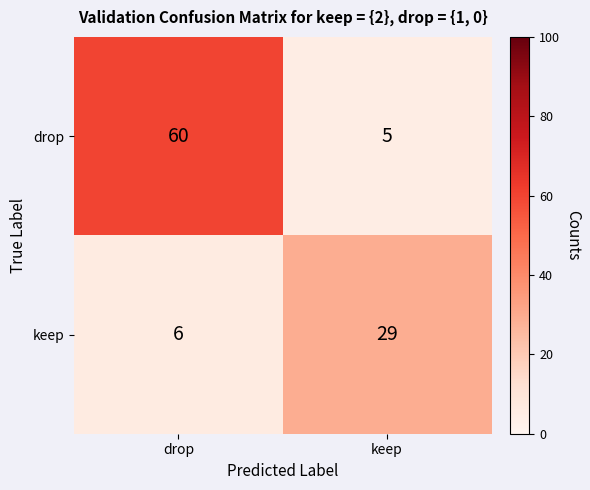

Reading right to left, extract all data points from this chart.

drop: keep=5	drop=60
keep: keep=29	drop=6